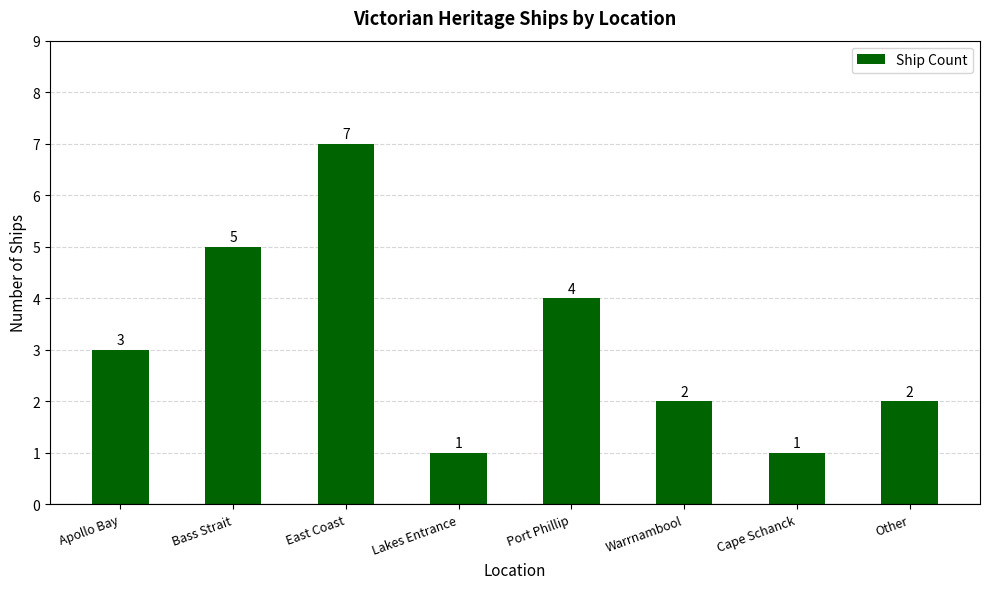

Between Cape Schanck and East Coast, which is larger?

East Coast